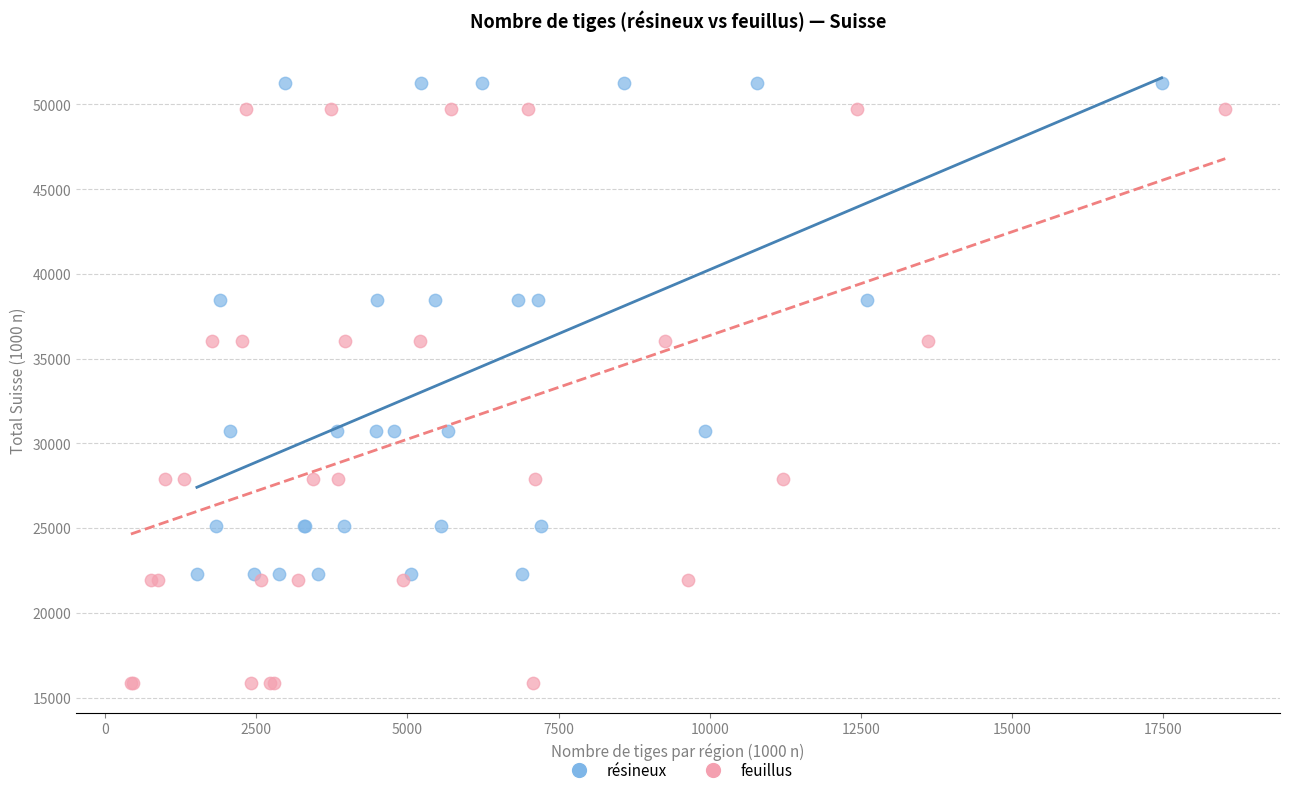

Which series contains the lowest Y value?

feuillus